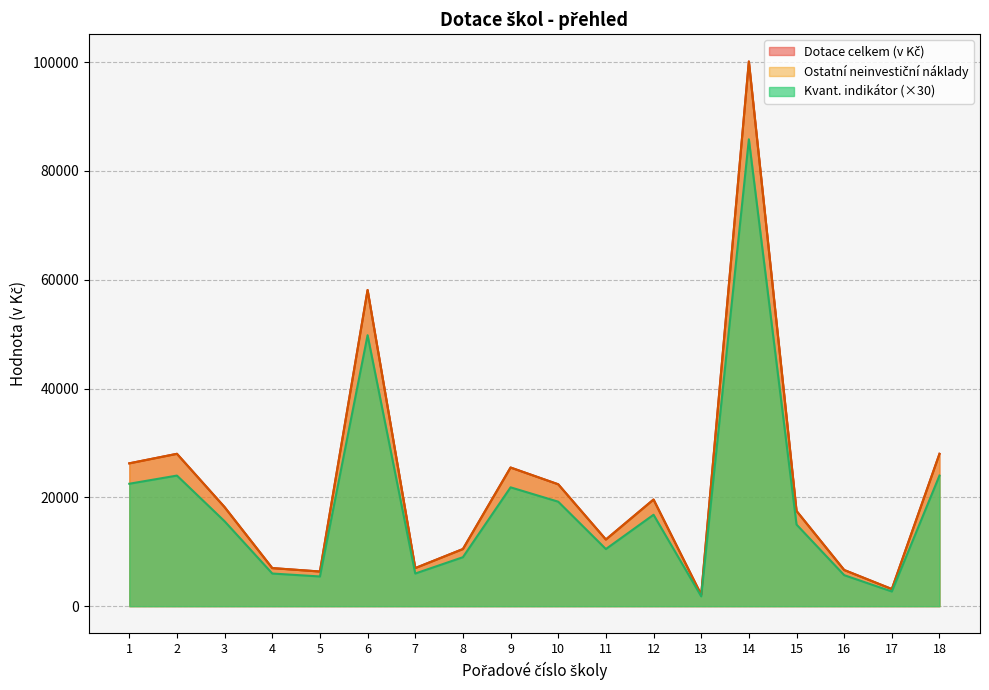

Which category has the lowest value across all series?

13